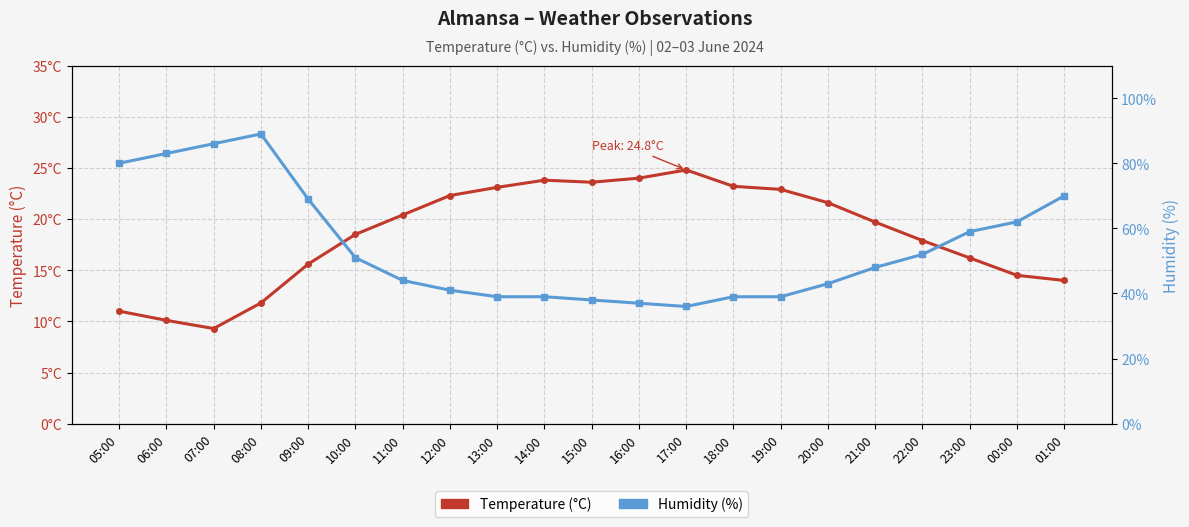

What is the total value across all series at 19:00?

61.9